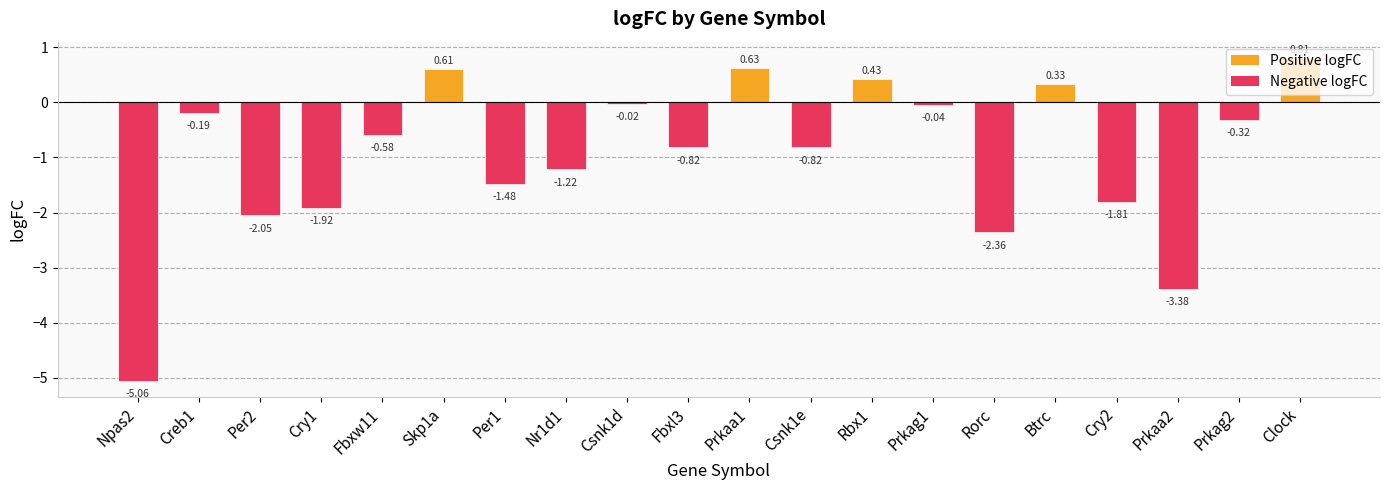

How many data points are less than 0?

15